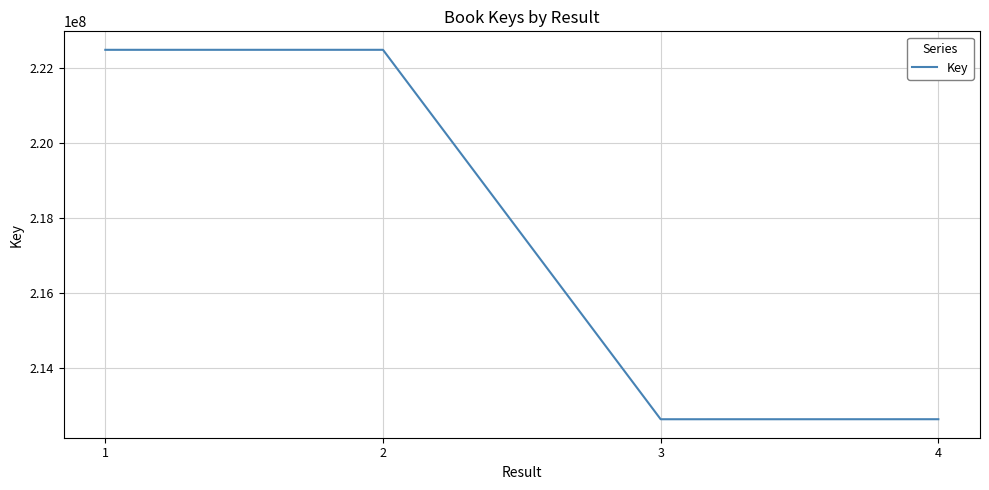

What is the sum of all values?

870263733